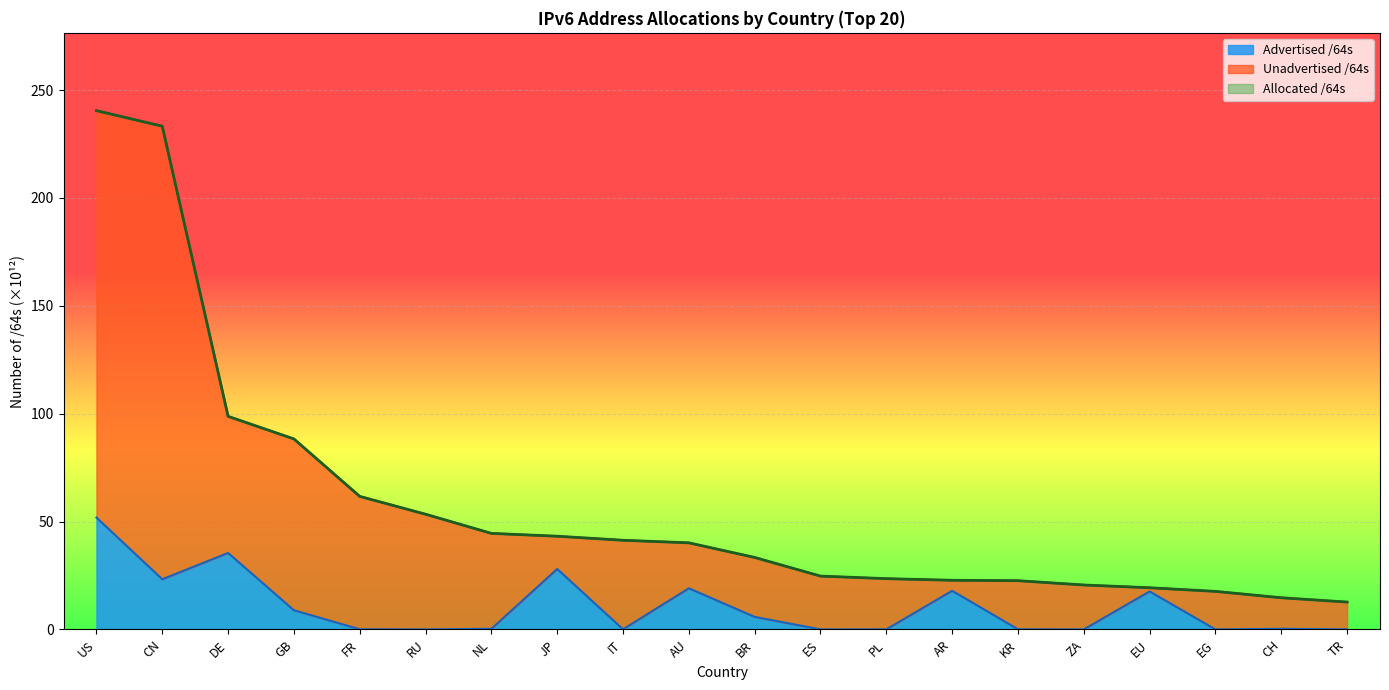

The Unadvertised /64s series shows 33.4 at BR. True or false?

True